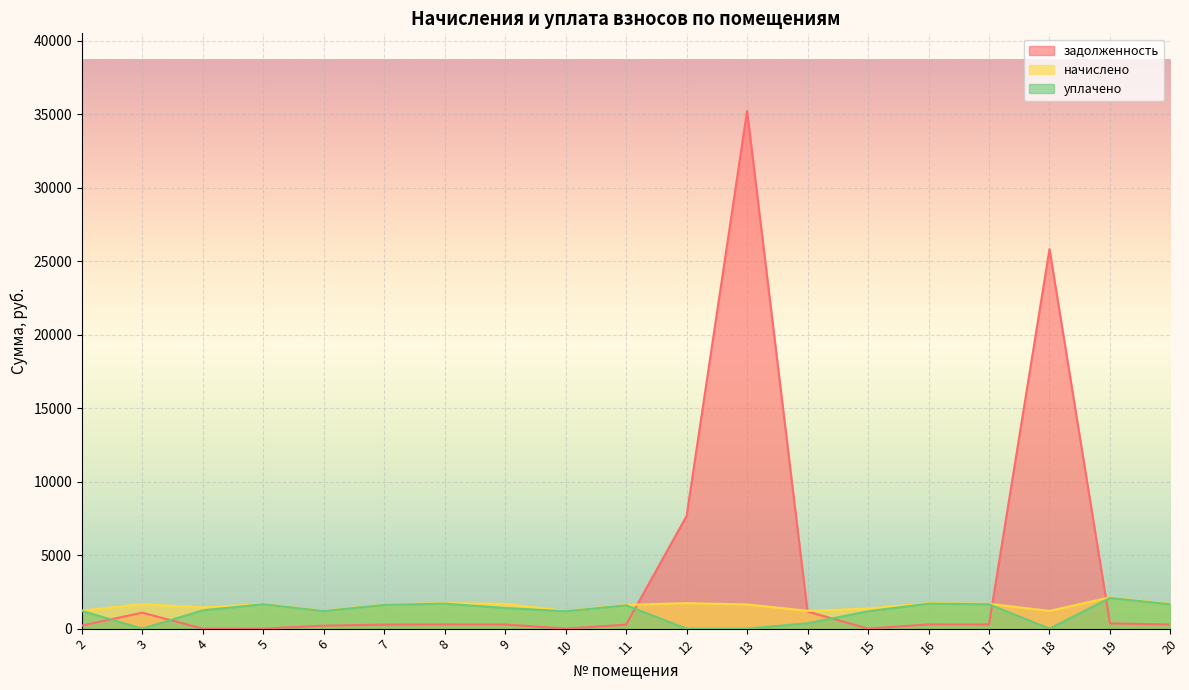

True or false: начислено has more than 2 interior local peaks.

True